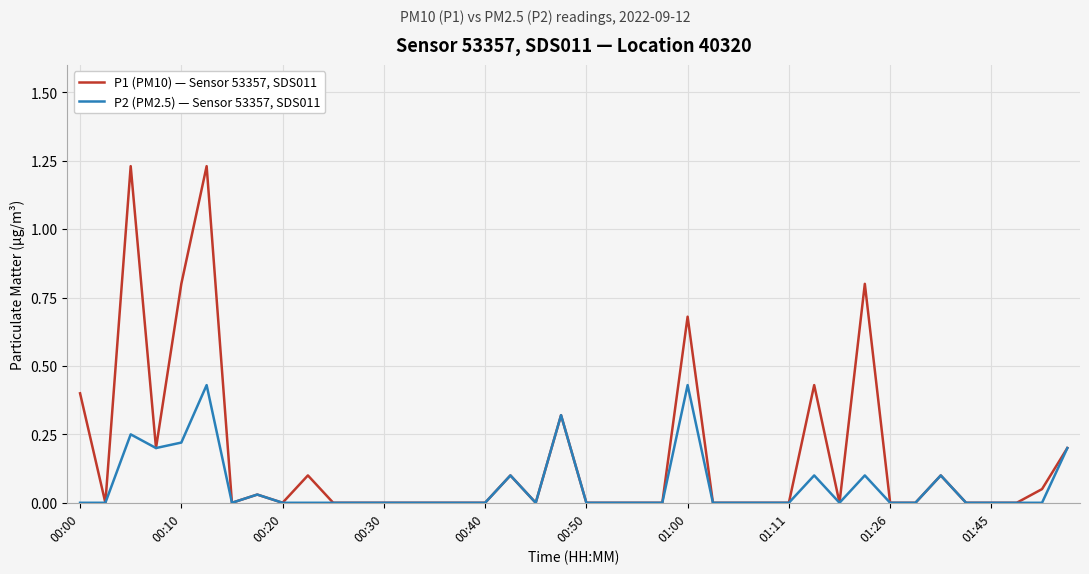

Which series has the widest spread of values?

P1 (PM10) — Sensor 53357, SDS011